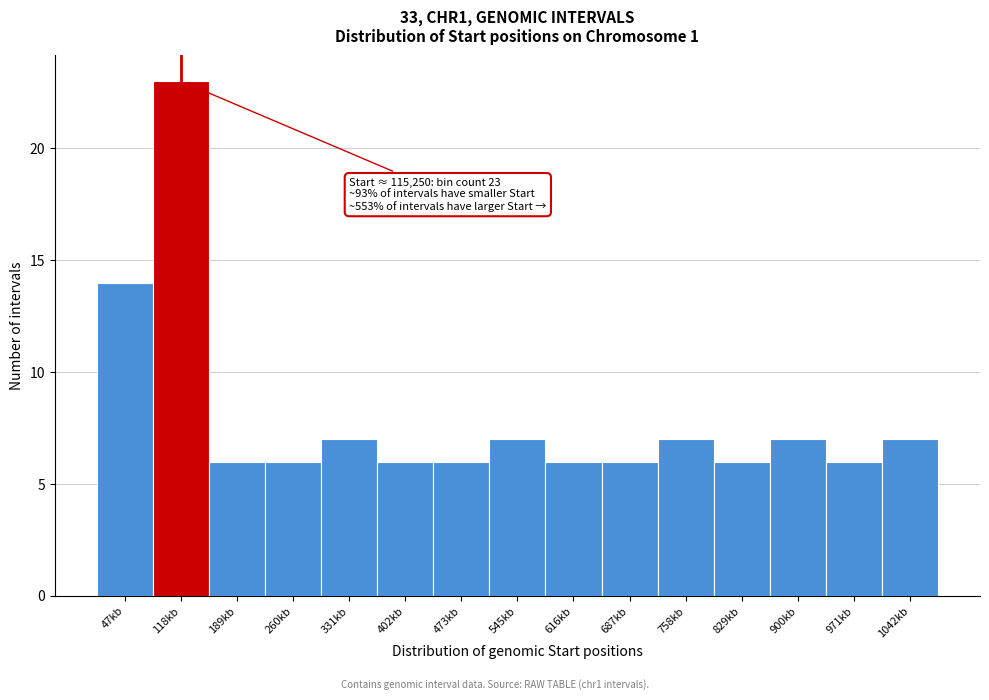

Reading left to right, list all the values displayed in this chart.

14	23	6	6	7	6	6	7	6	6	7	6	7	6	7